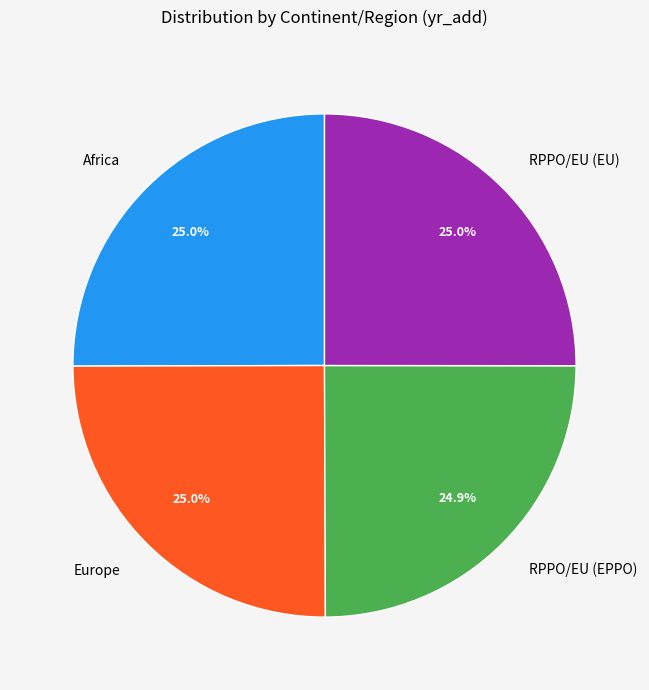

Does any single category account for the majority?

No